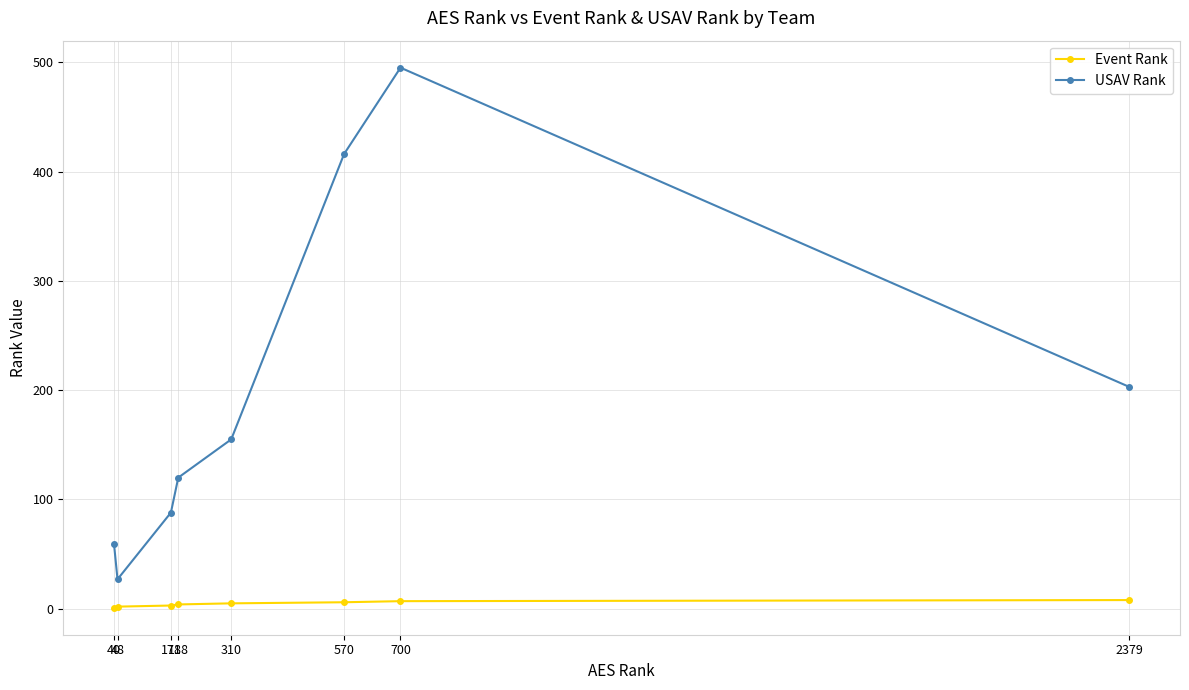

What is the smallest value displayed?

1